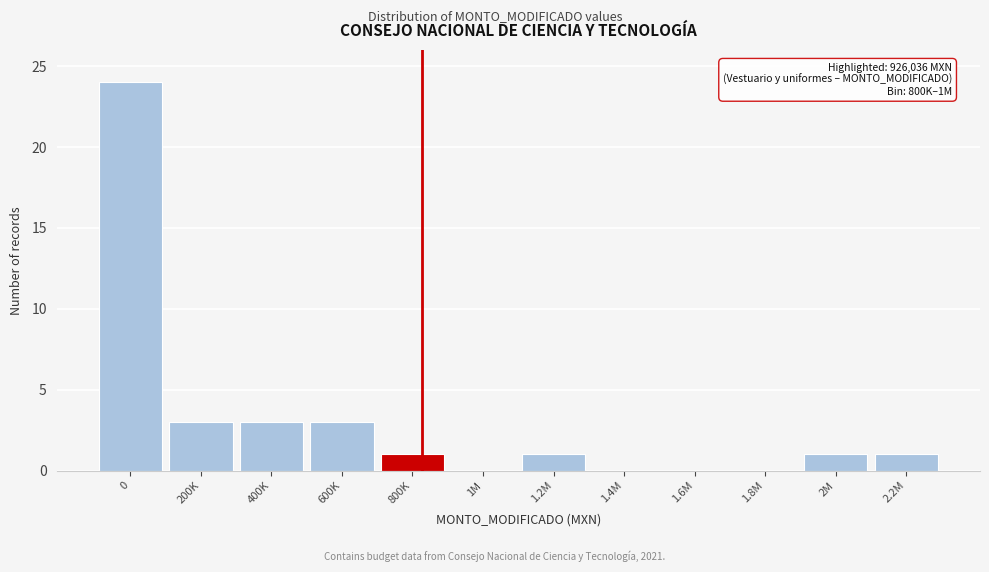

Reading left to right, extract all data points from this chart.

0=24	200K=3	400K=3	600K=3	800K=1	1M=0	1.2M=1	1.4M=0	1.6M=0	1.8M=0	2M=1	2.2M=1